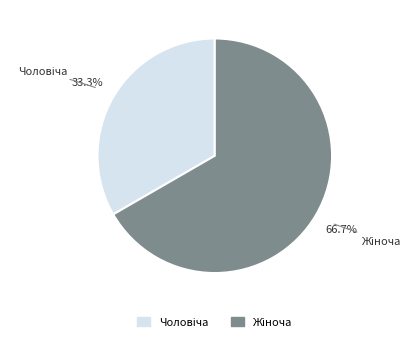

Does any single category account for the majority?

Yes